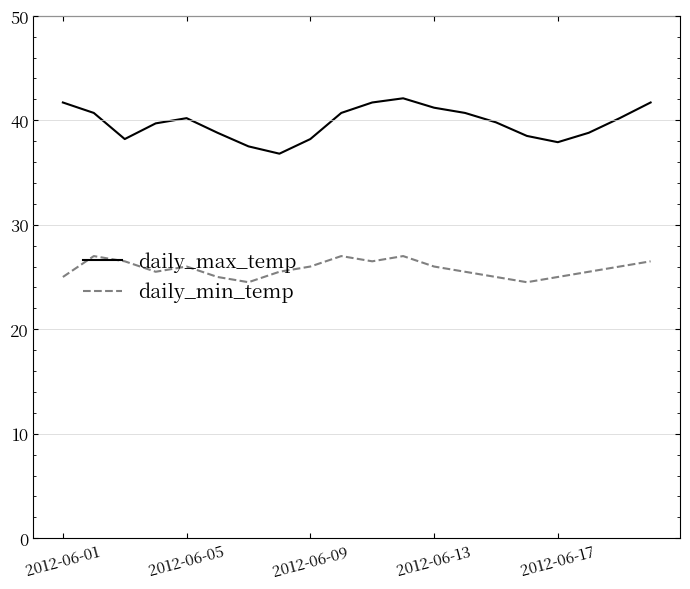

True or false: daily_max_temp and daily_min_temp intersect in this chart.

False